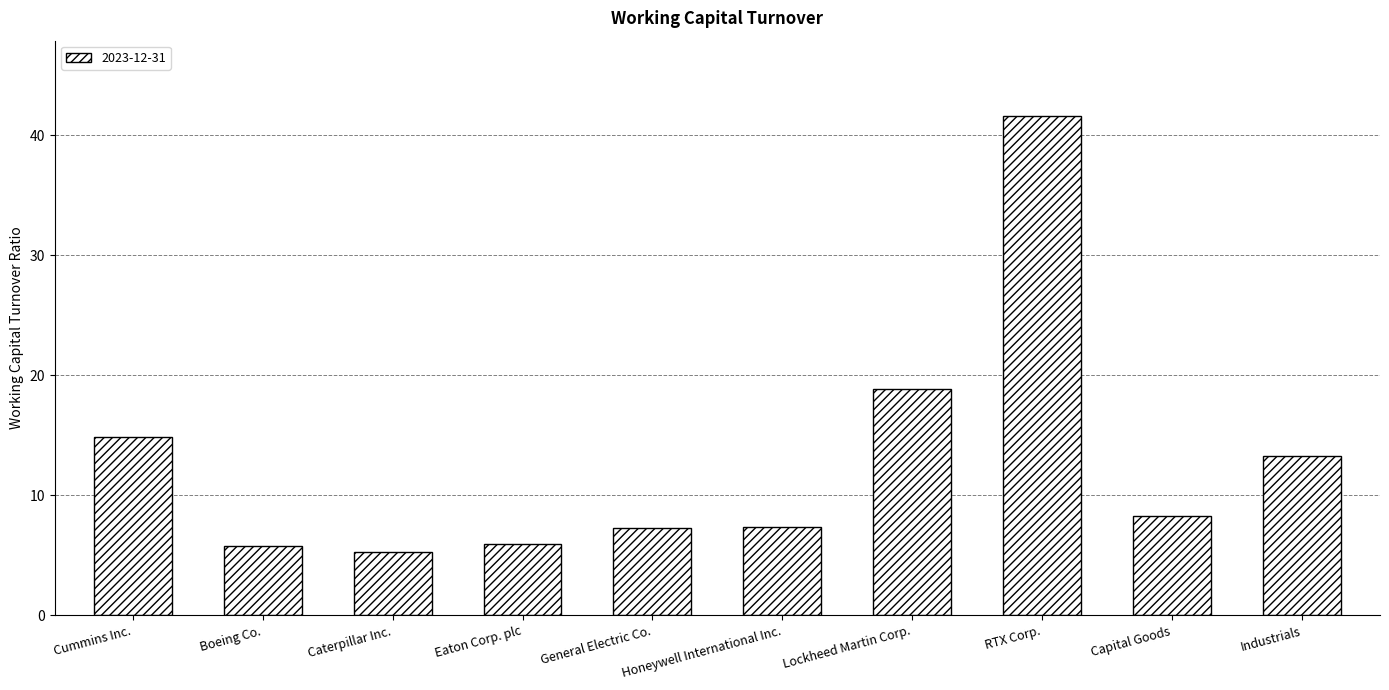

What is the value of the 5th bar from the left?

7.2